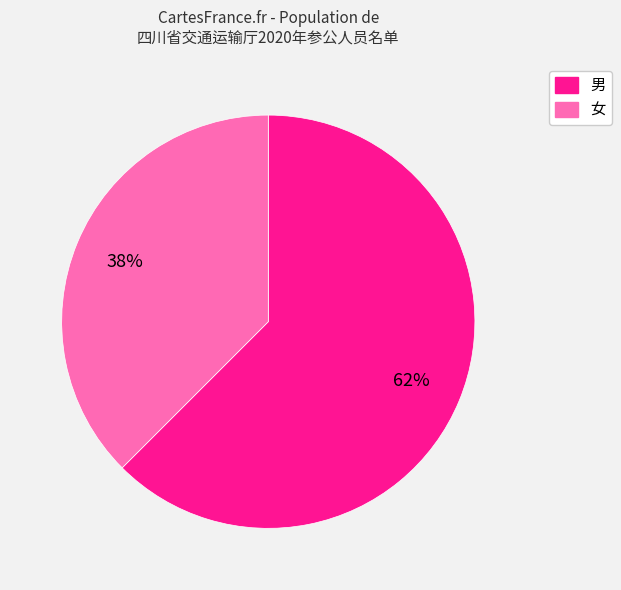

Rank the categories by value from highest to lowest.

男, 女